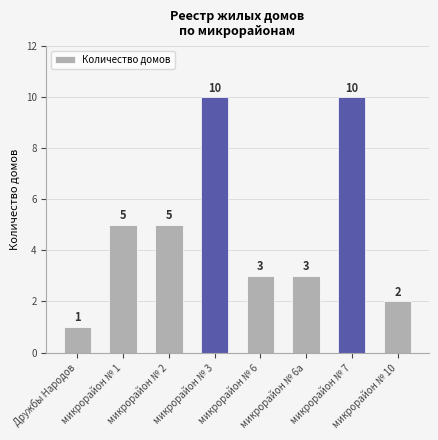

What is the label of the 8th bar from the left?

микрорайон № 10